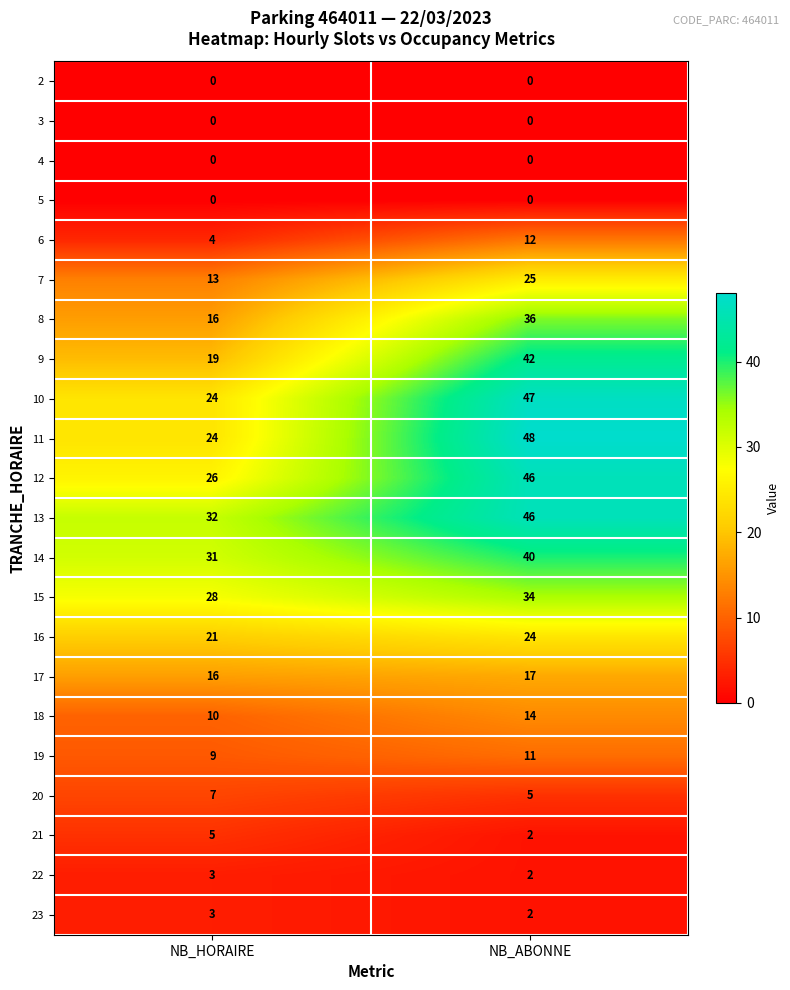

At which category is the sum across all series the highest?

NB_ABONNE